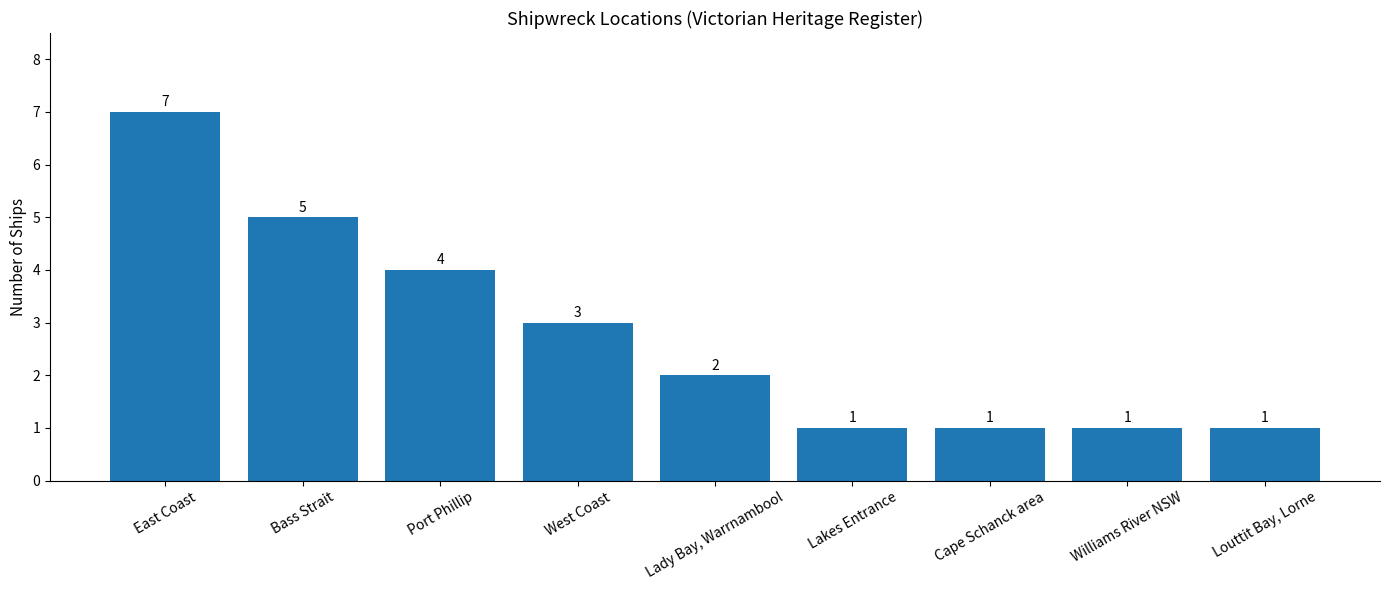

Are the bars grouped side by side (vs. stacked)?

No